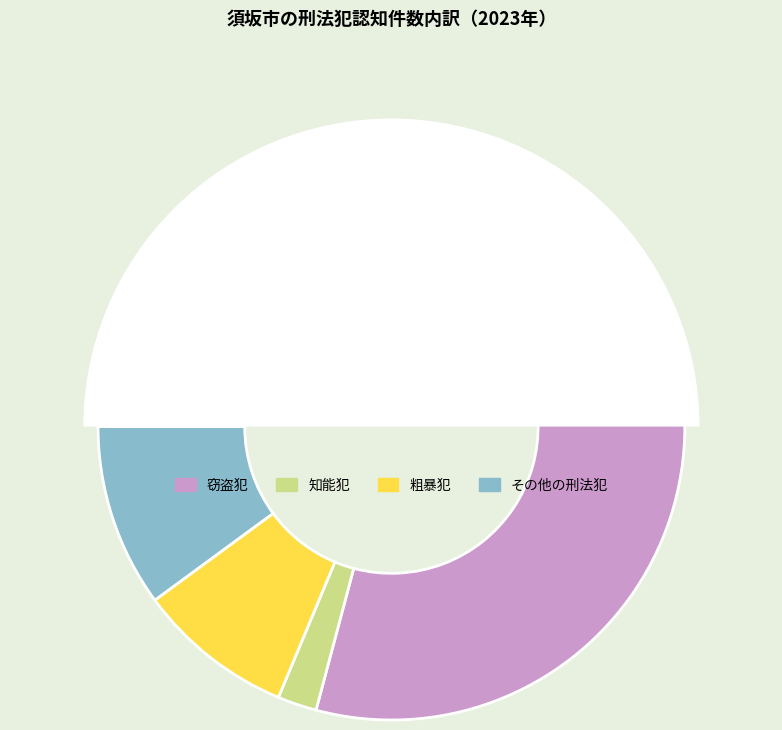

Is there a majority slice in this chart?

No